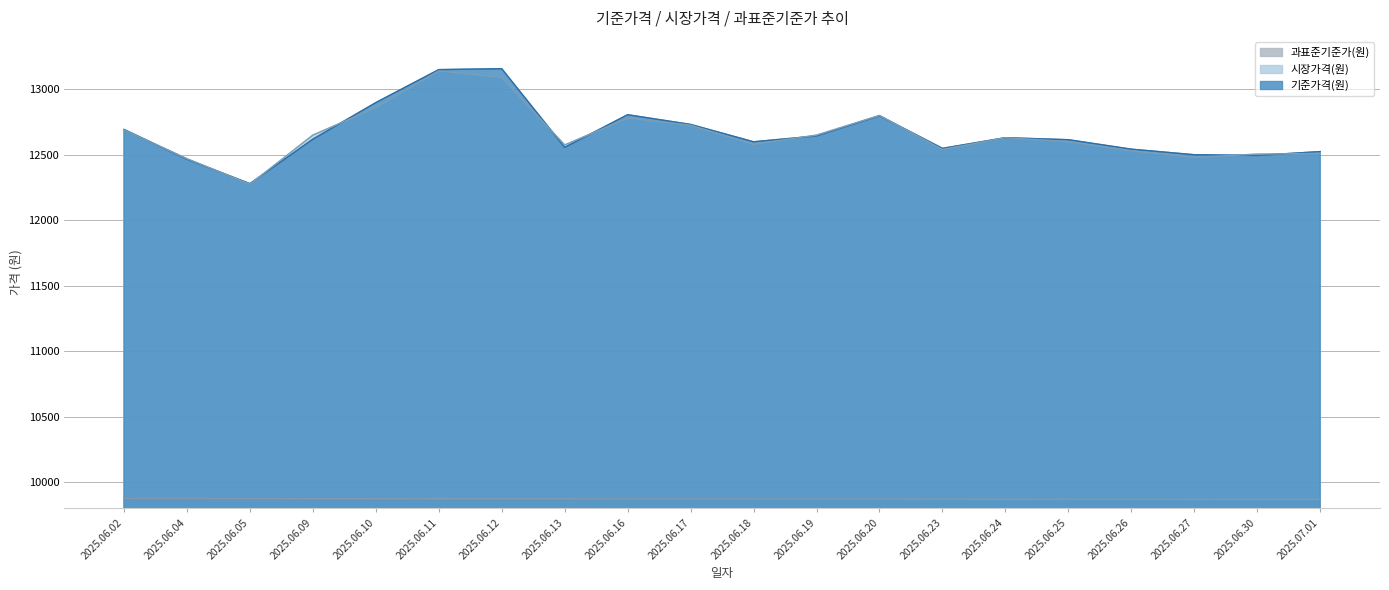

The 기준가격(원) series shows 12542.5 at 2025.06.26. True or false?

True